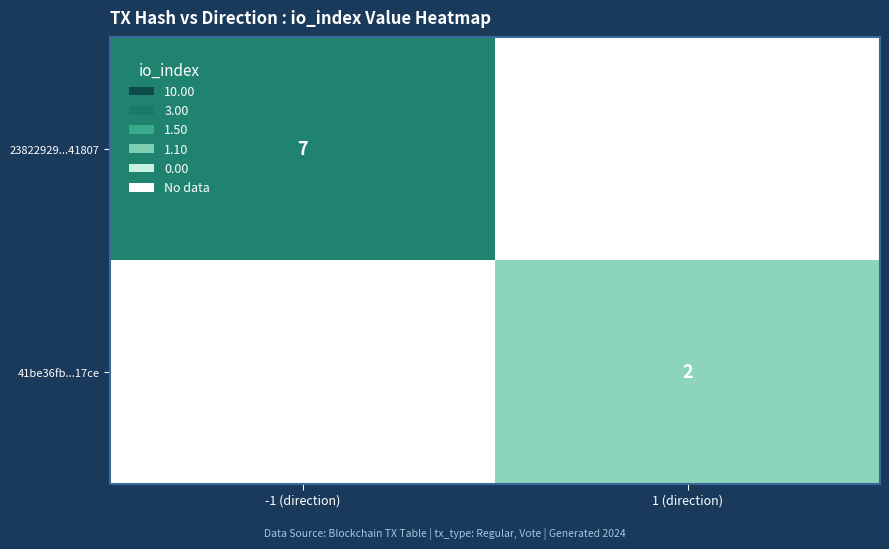

Which label corresponds to the largest value in the chart?

-1 (direction)